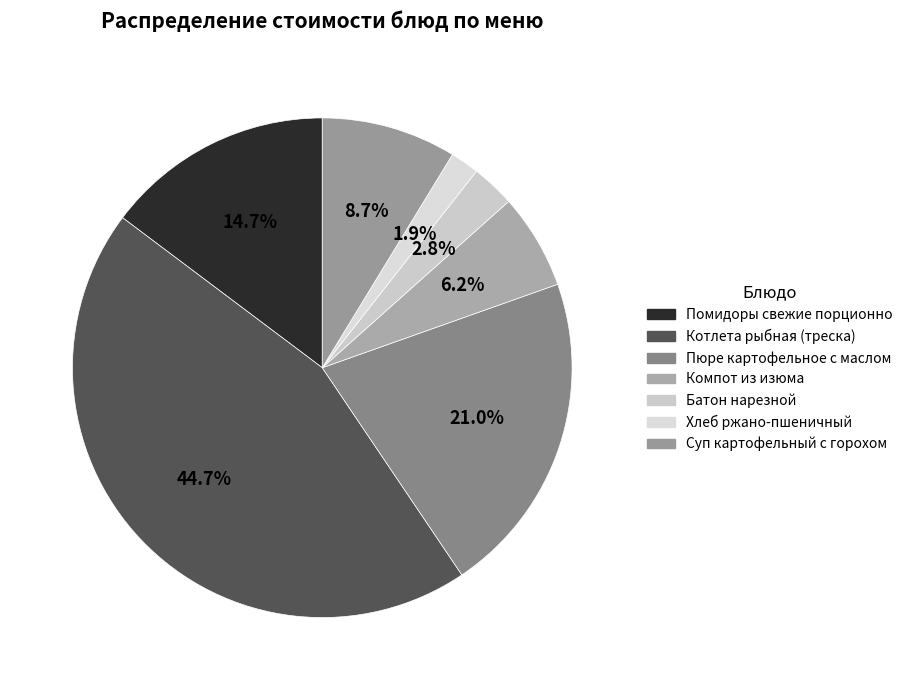

Which category has the smallest portion of the pie?

Хлеб ржано-пшеничный